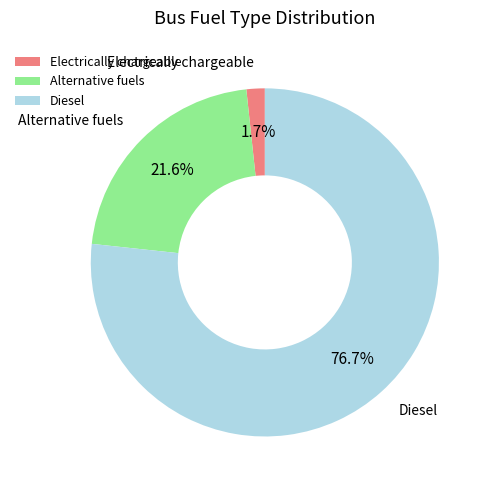

How many slices are in this pie chart?

3